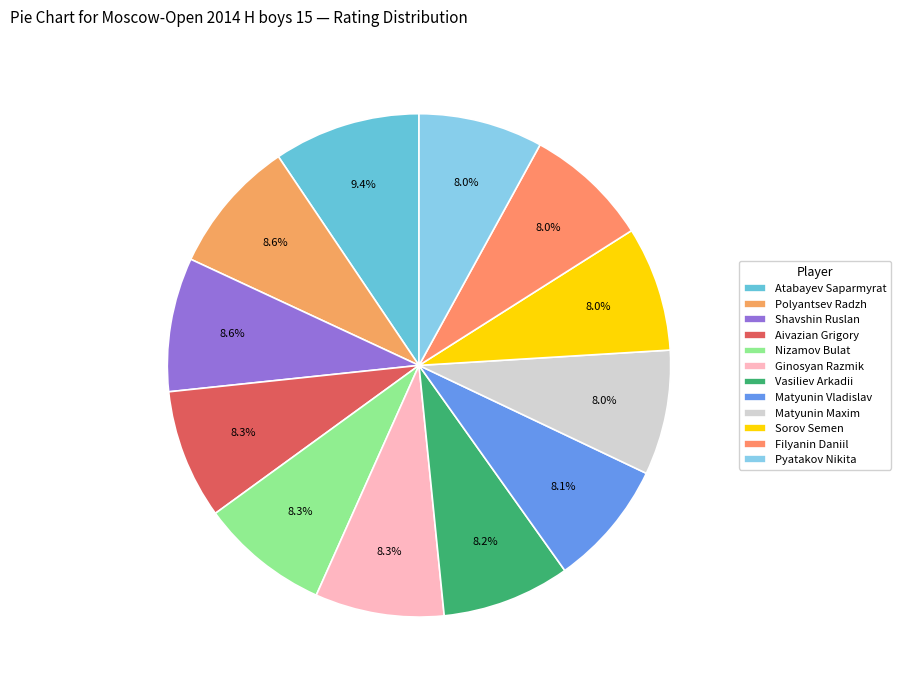

True or false: Matyunin Maxim accounts for 15% of the total.

False